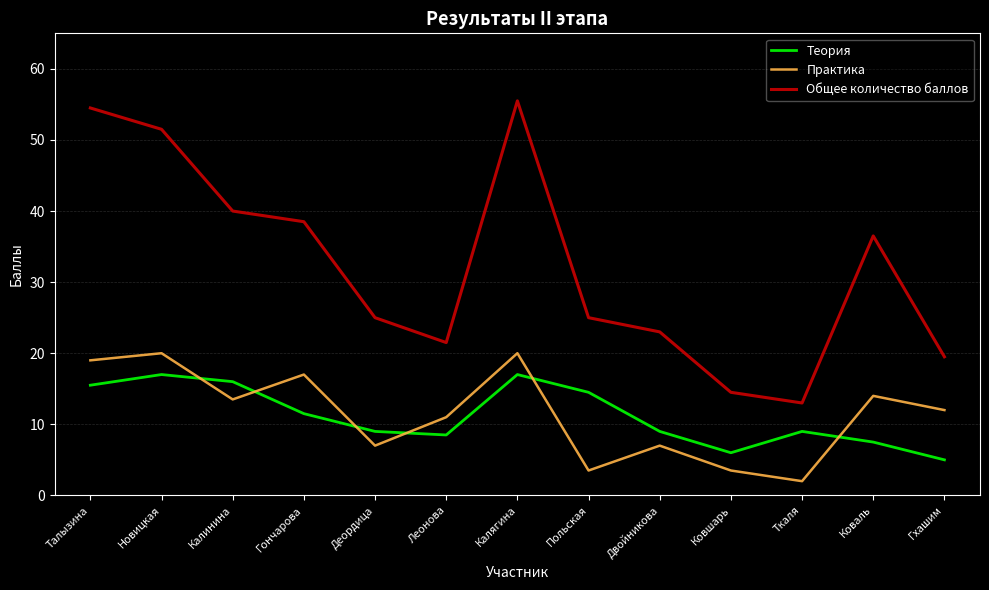

How many interior local valleys does the Общее количество баллов series have?

2